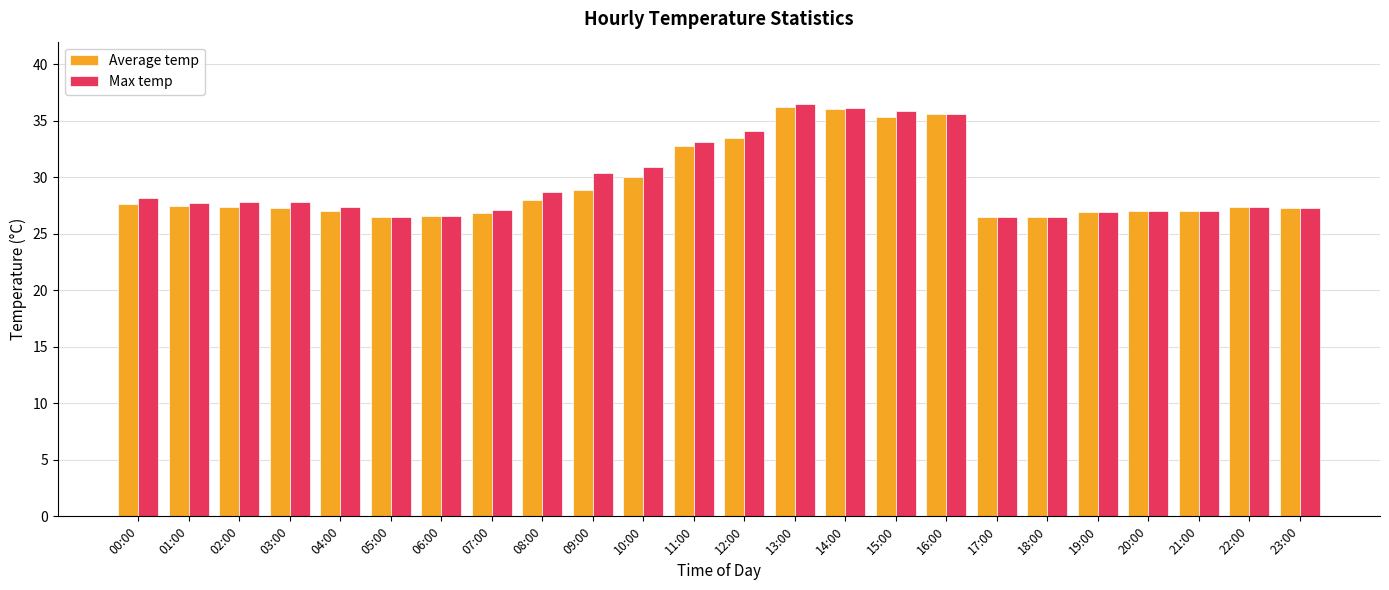

What is the spread (max minus min) of values at 04:00?

0.4